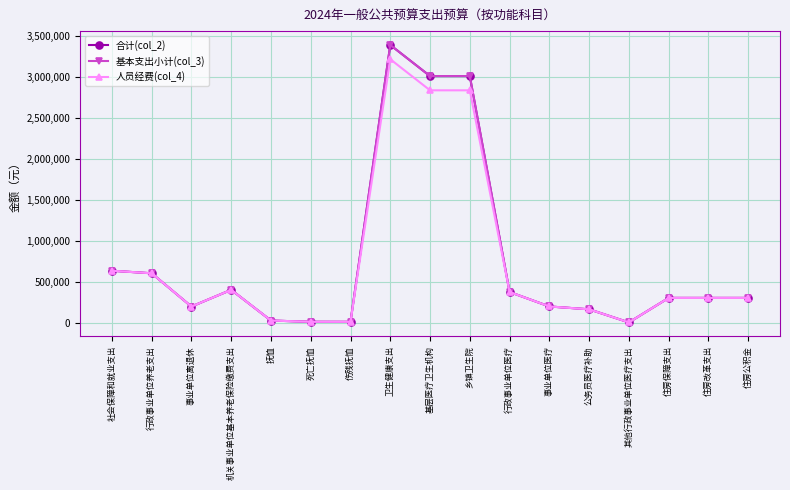

How many categories are shown in the chart?

17